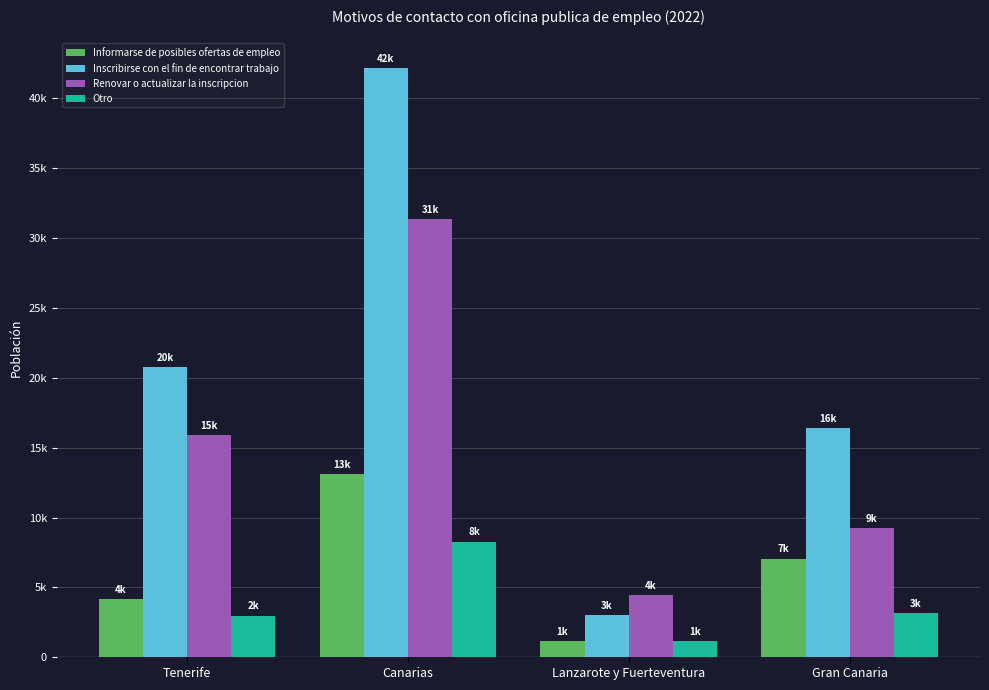

Is the value of Informarse de posibles ofertas de empleo at Gran Canaria greater than the value of Inscribirse con el fin de encontrar trabajo at Gran Canaria?

No